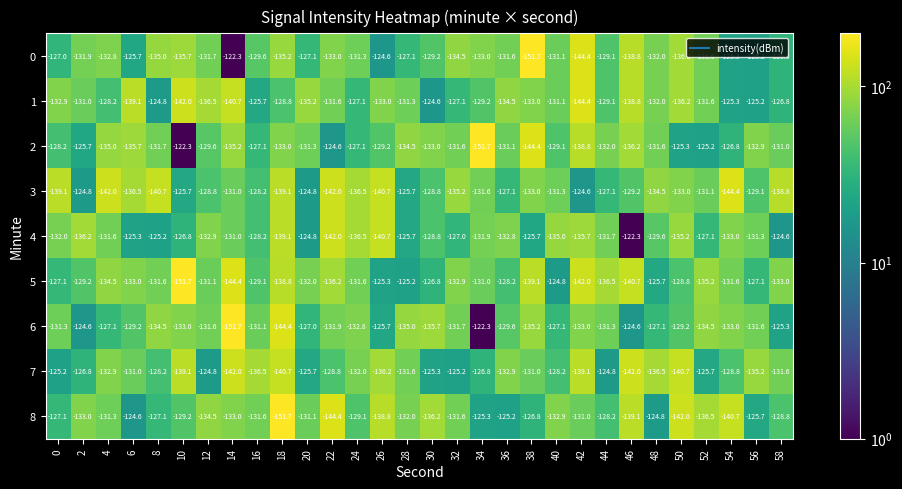

What is the total value across all series at 50?

-1206.6